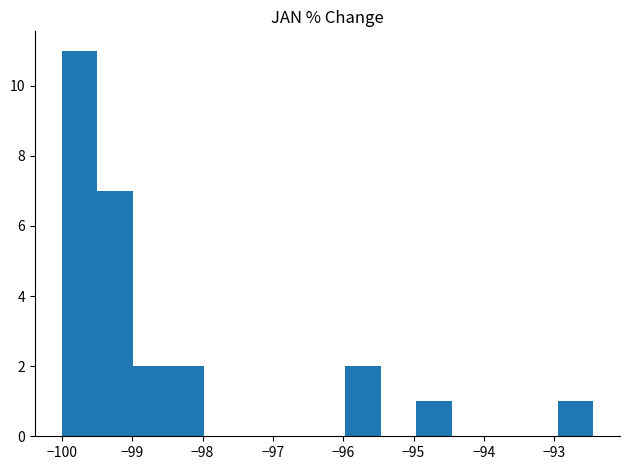

Reading left to right, list every bar in this chart as the range it spans on the x-axis followed by its height. Neither the bar edges nor the heights are printed on the chart, so give them approximately, as read against the axes.

-100.0 to -99.5: 11
-99.5 to -99.0: 7
-99.0 to -98.5: 2
-98.5 to -98.0: 2
-98.0 to -97.5: 0
-97.5 to -97.0: 0
-97.0 to -96.5: 0
-96.5 to -96.0: 0
-96.0 to -95.5: 2
-95.5 to -95.0: 0
-95.0 to -94.5: 1
-94.5 to -94.0: 0
-94.0 to -93.5: 0
-93.5 to -92.9: 0
-92.9 to -92.4: 1